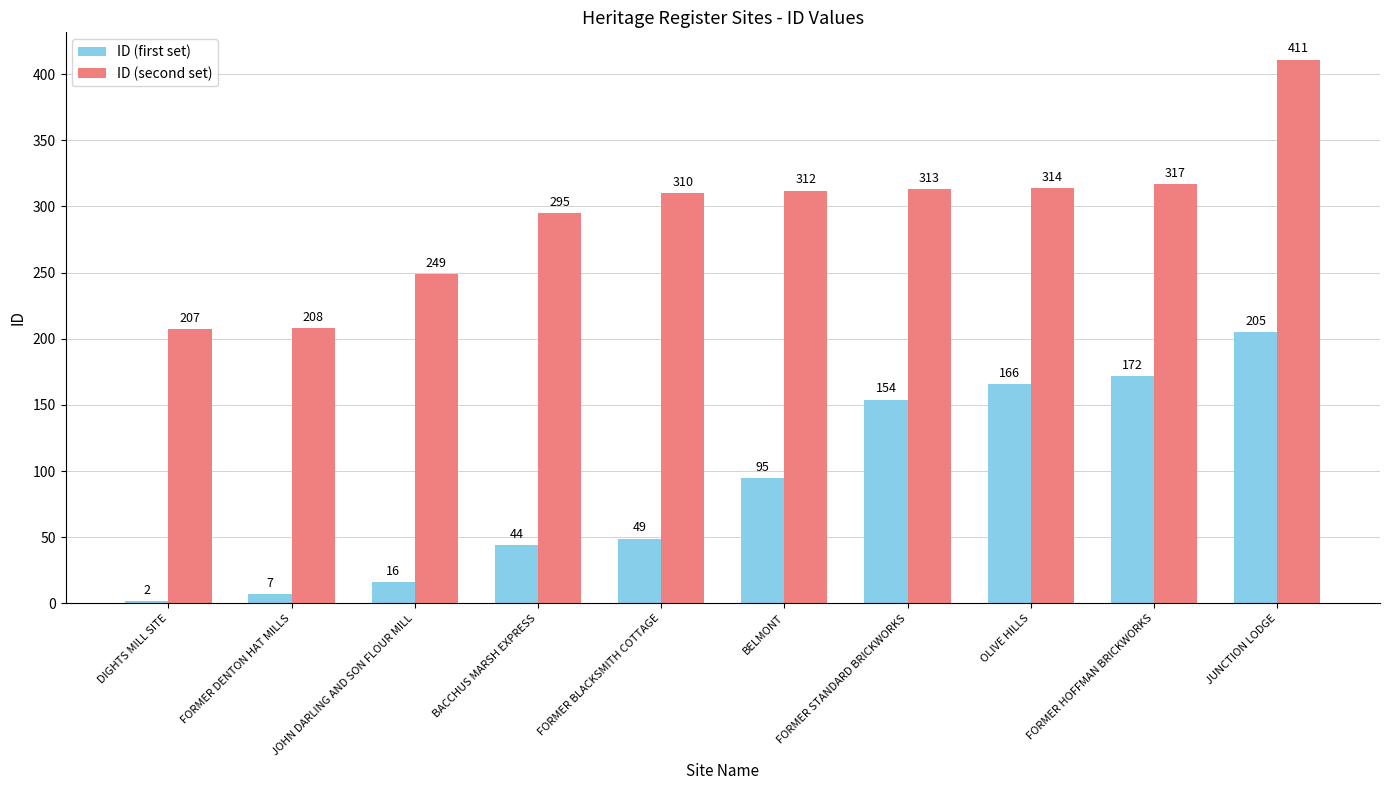

Rank the series by their maximum value, from lowest to highest.

ID (first set), ID (second set)